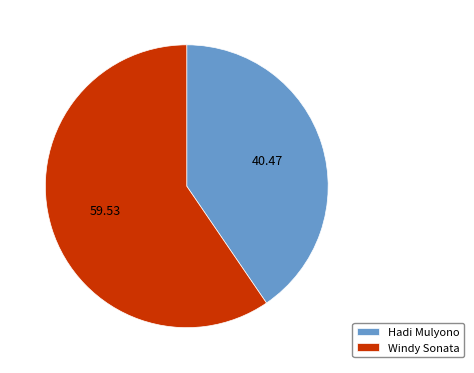

Which category has the smallest portion of the pie?

Hadi Mulyono